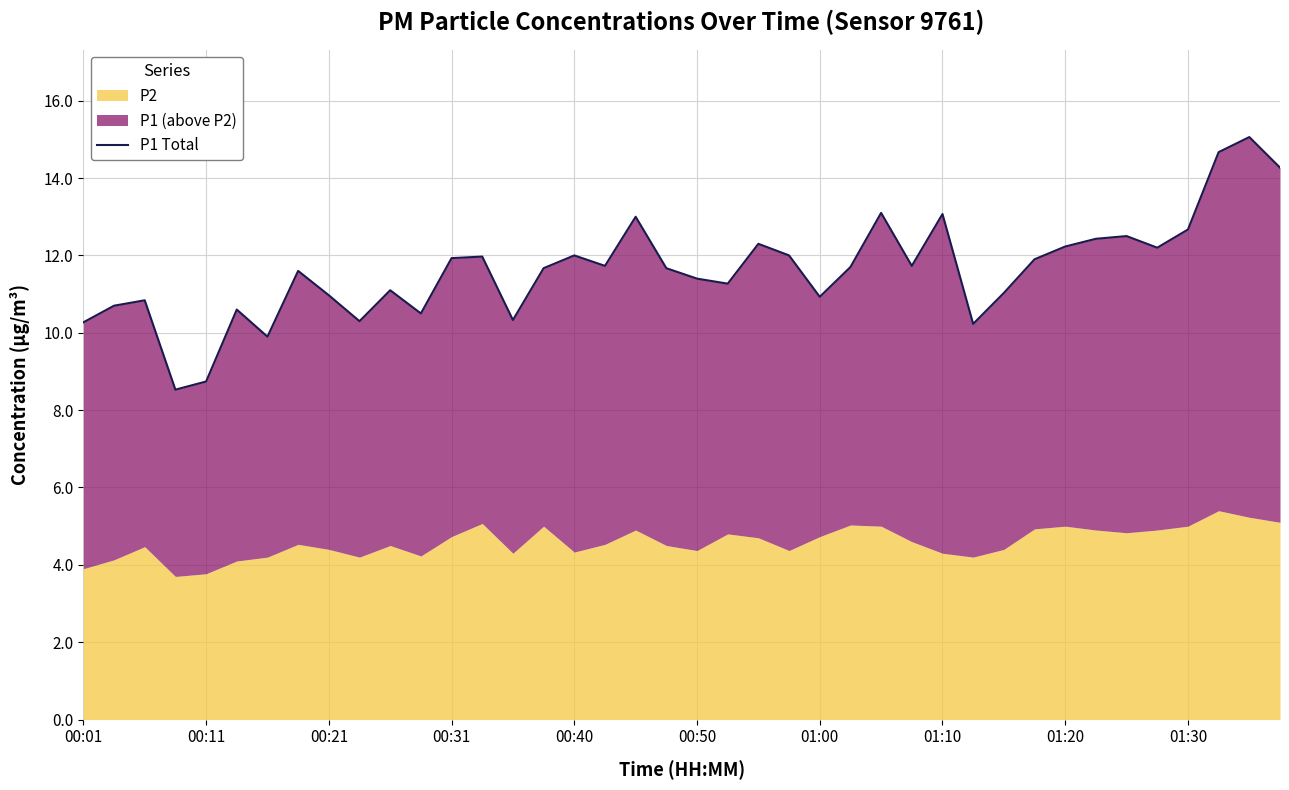

How many points are higher than both their immediate neighbors (excluding endpoints)?

12